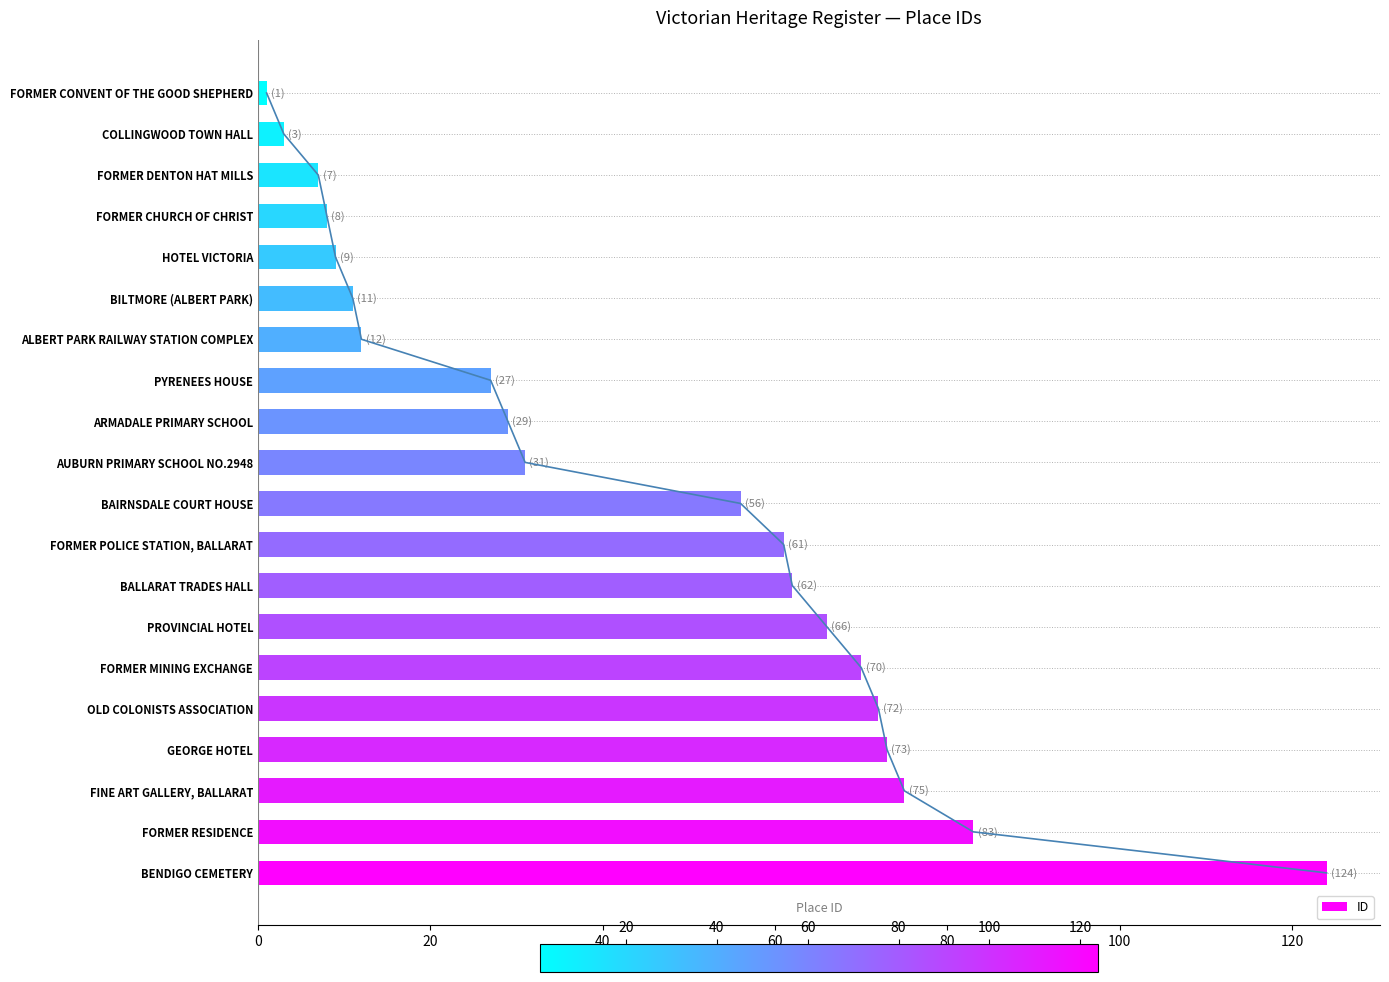

What is the difference between the second highest and minimum values in the ID series?

82